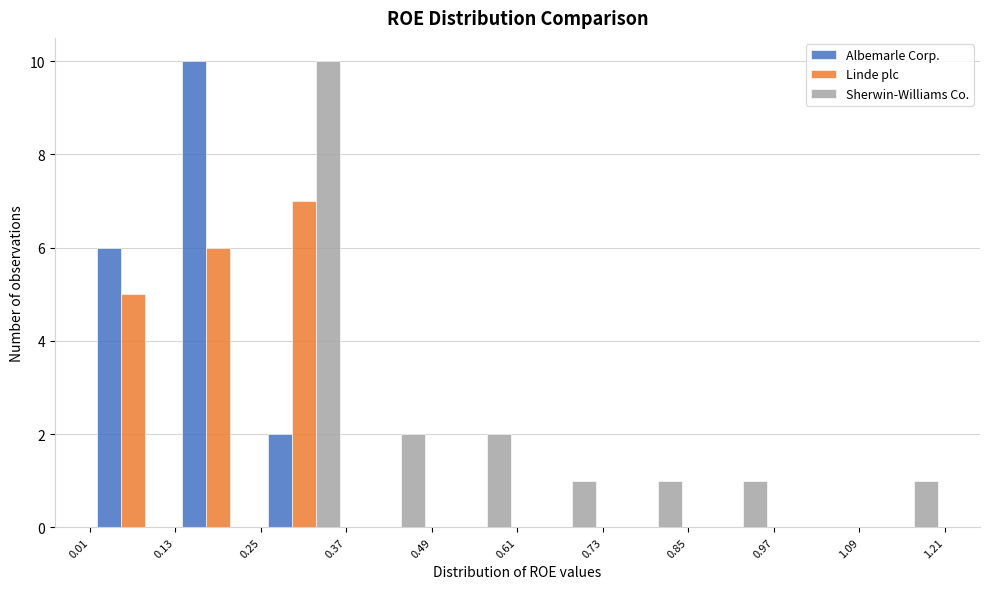

In the Sherwin-Williams Co. series, which range on the x-axis has the tallest bar?

0.25 to 0.37